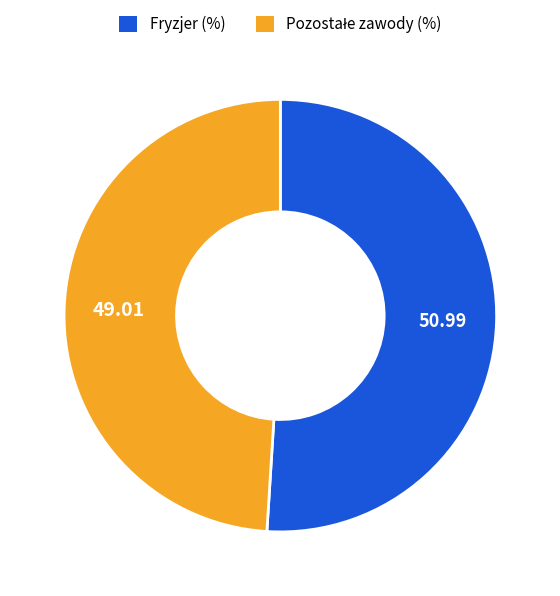

Is there any slice that represents more than half of the pie?

Yes